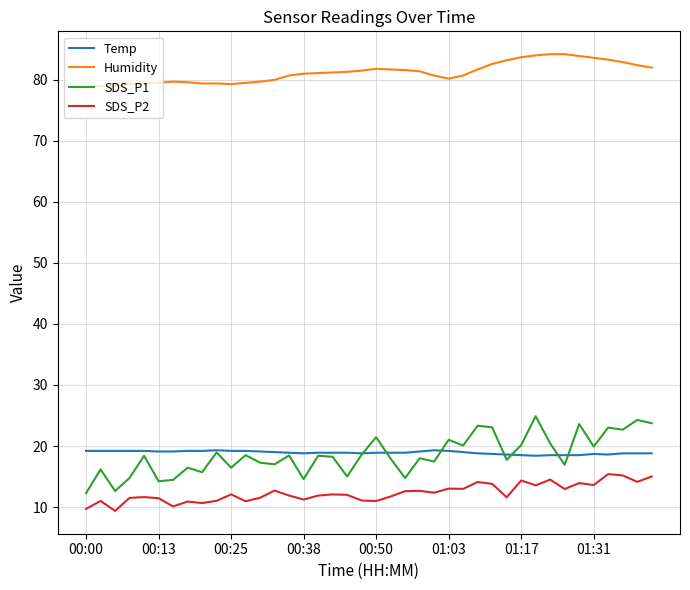

True or false: Temp and SDS_P2 cross at least once.

False